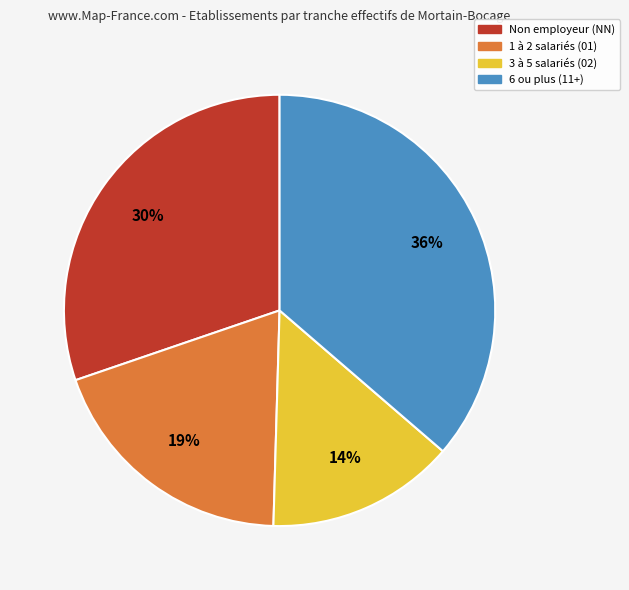

True or false: Non employeur (NN) accounts for 35% of the total.

False